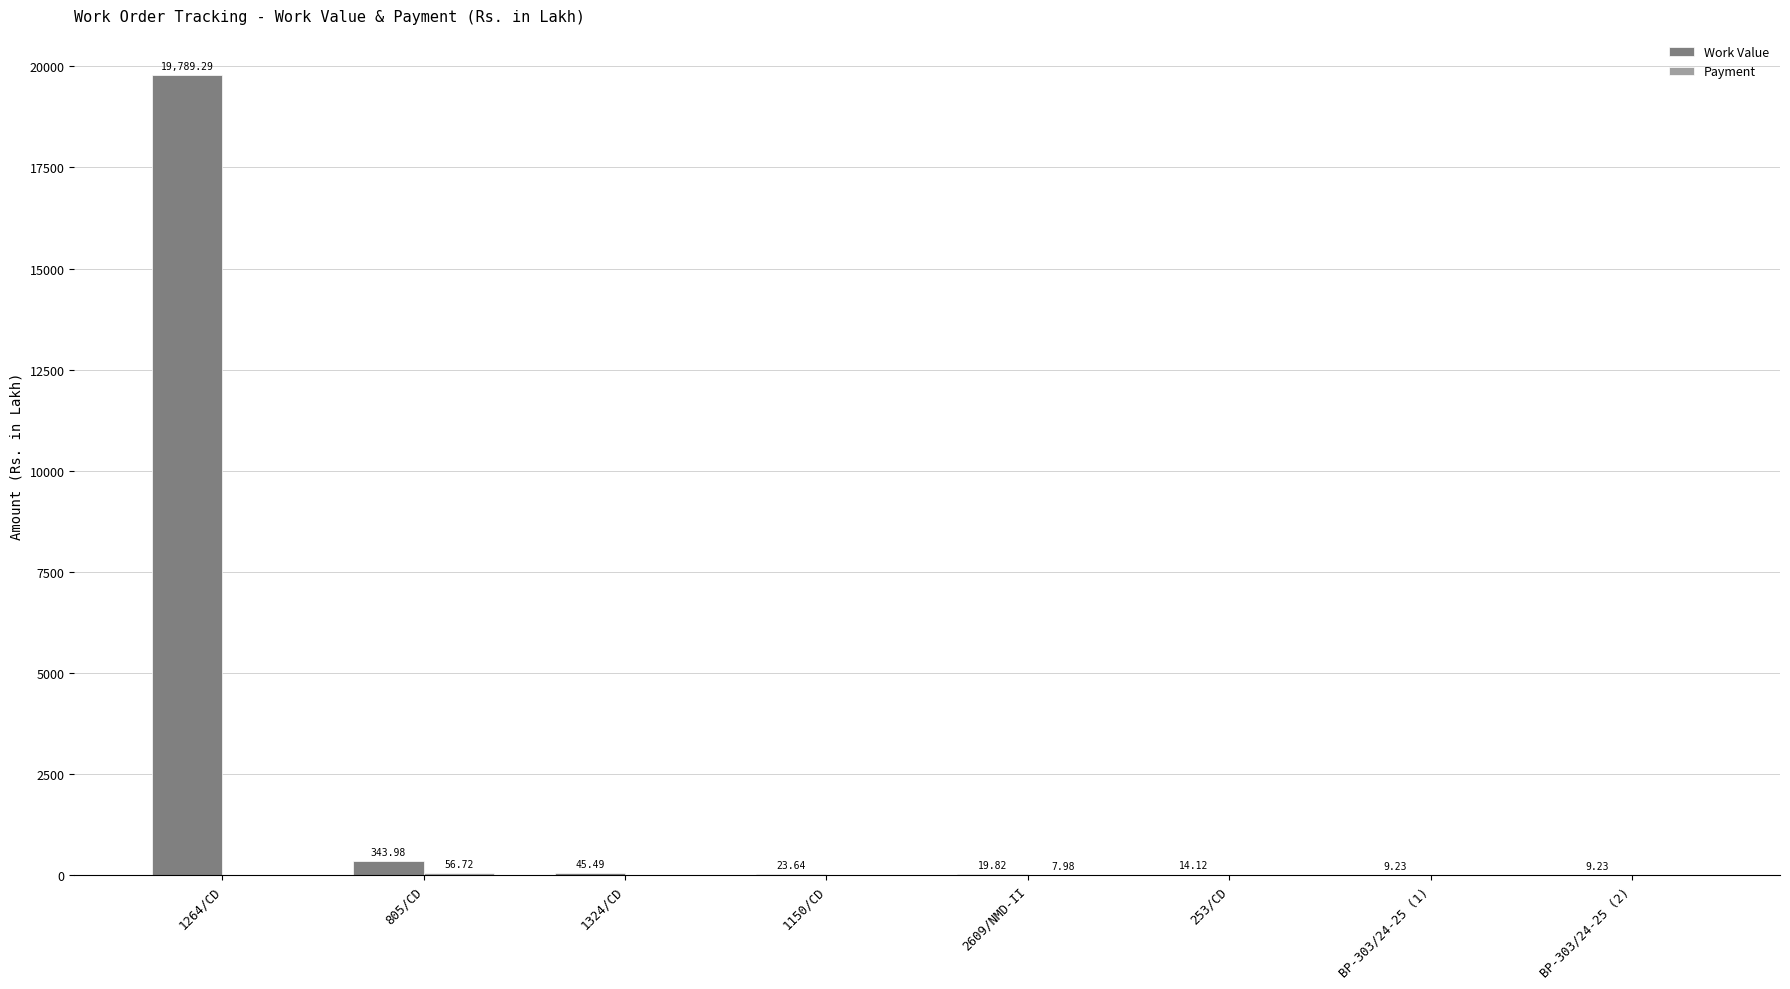

What is the highest value of the Work Value series?

19789.3